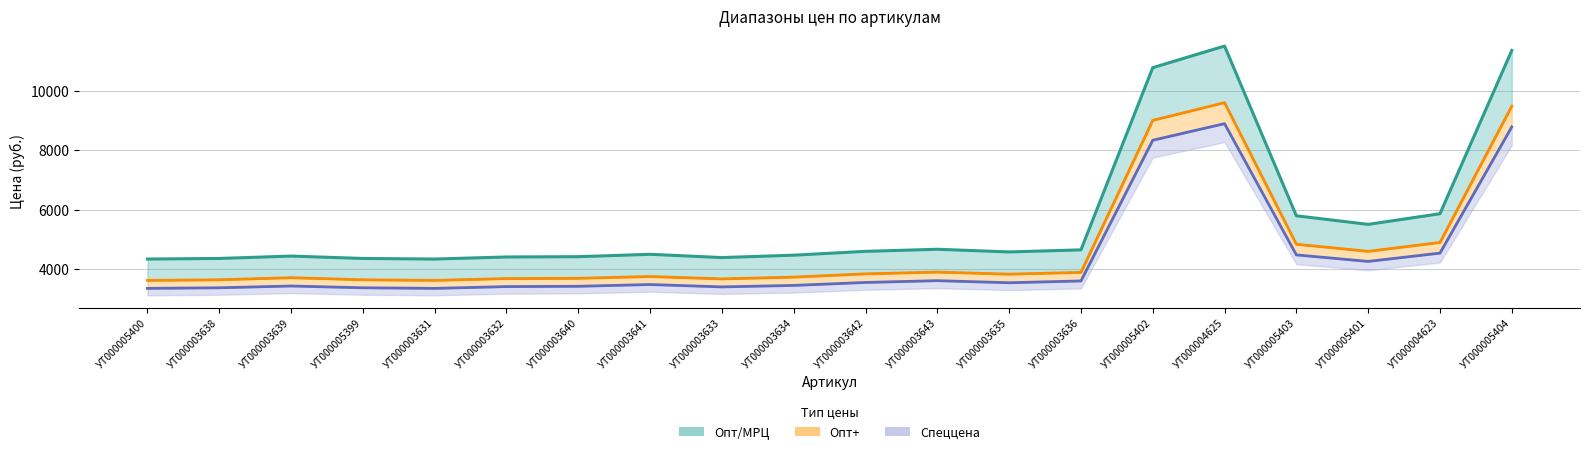

At which label does Опт/МРЦ first exceed 4570?

УТ000003642